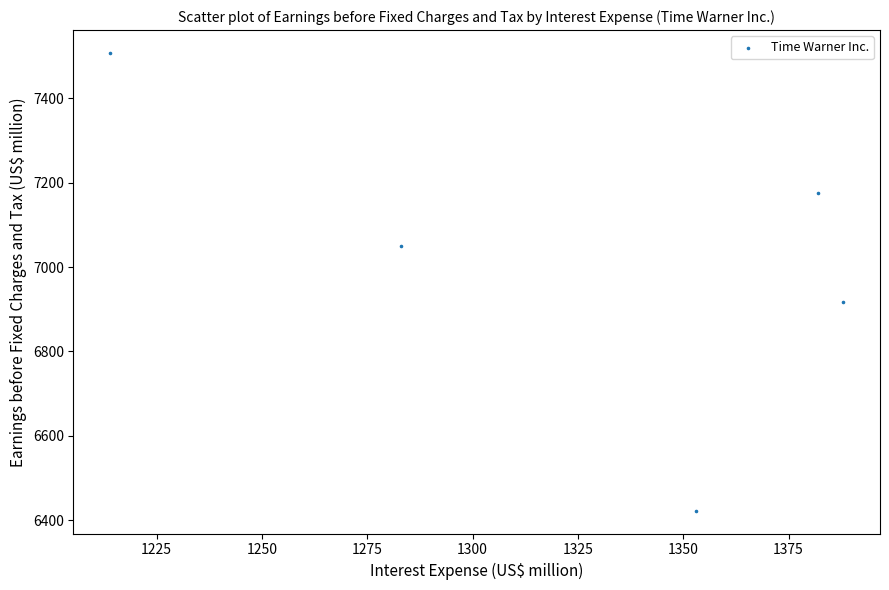

What is the range of X values (max minus min)?

174